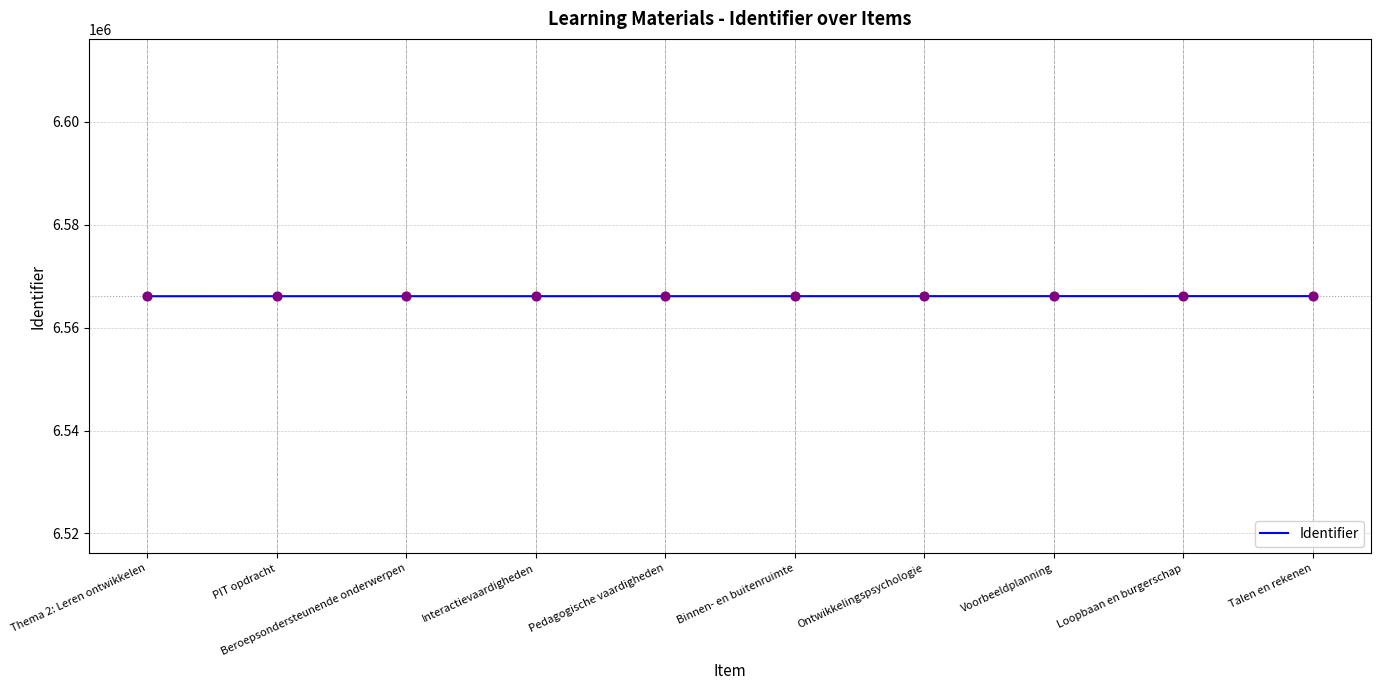

What is the change in value from Pedagogische vaardigheden to Loopbaan en burgerschap?

+8